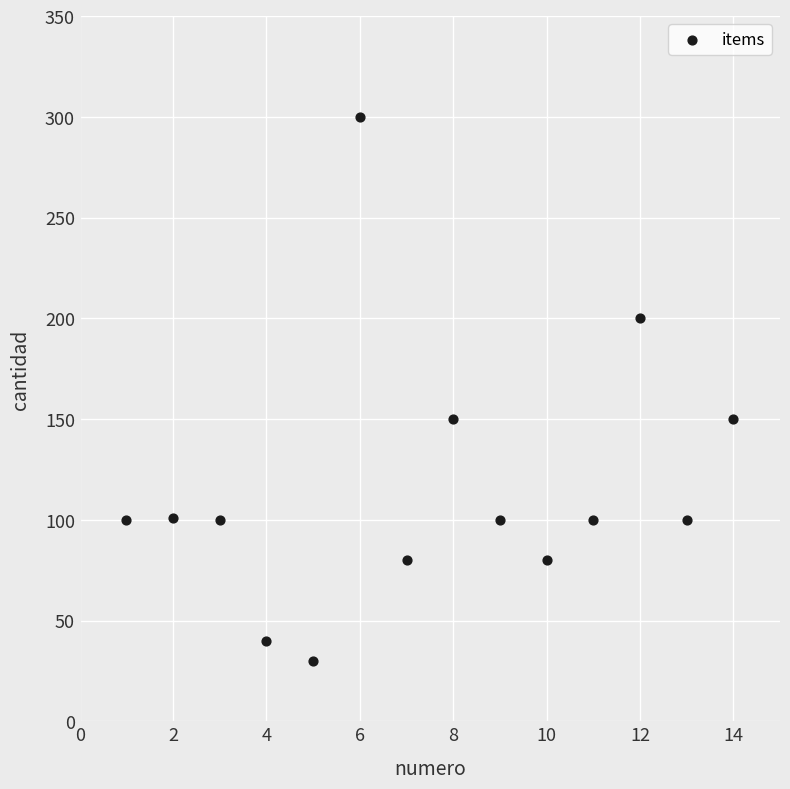

What is the range of X values (max minus min)?

13